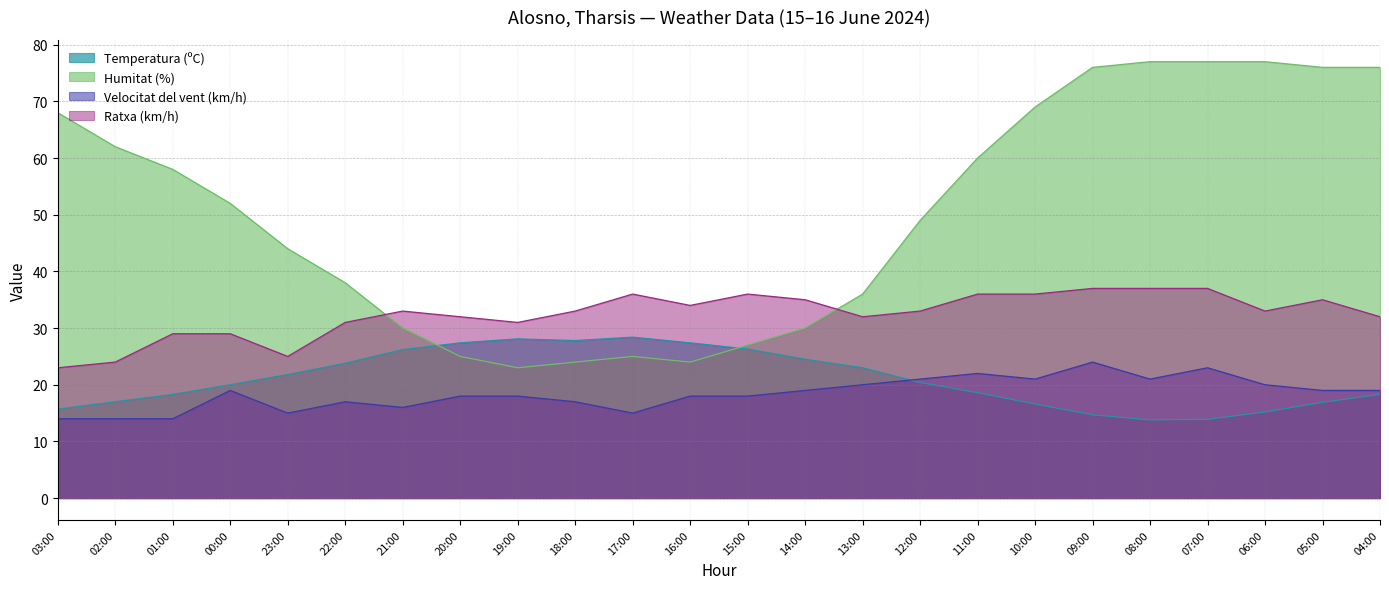

In Velocitat del vent (km/h), how many points are lower than both neighbors (excluding endpoints)?

5